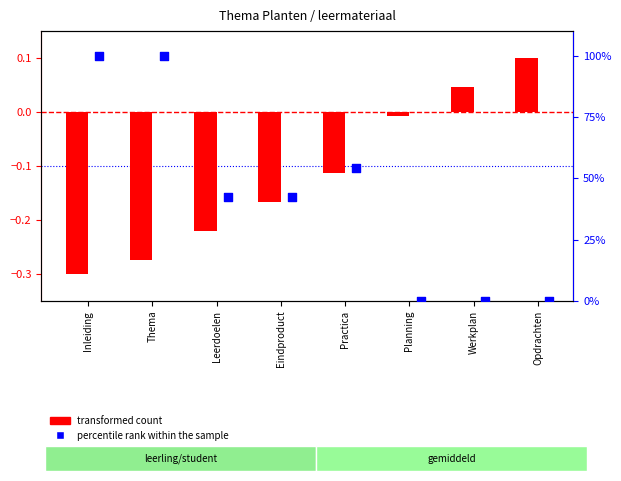

At how many categories does at least one series exceed 4?

5